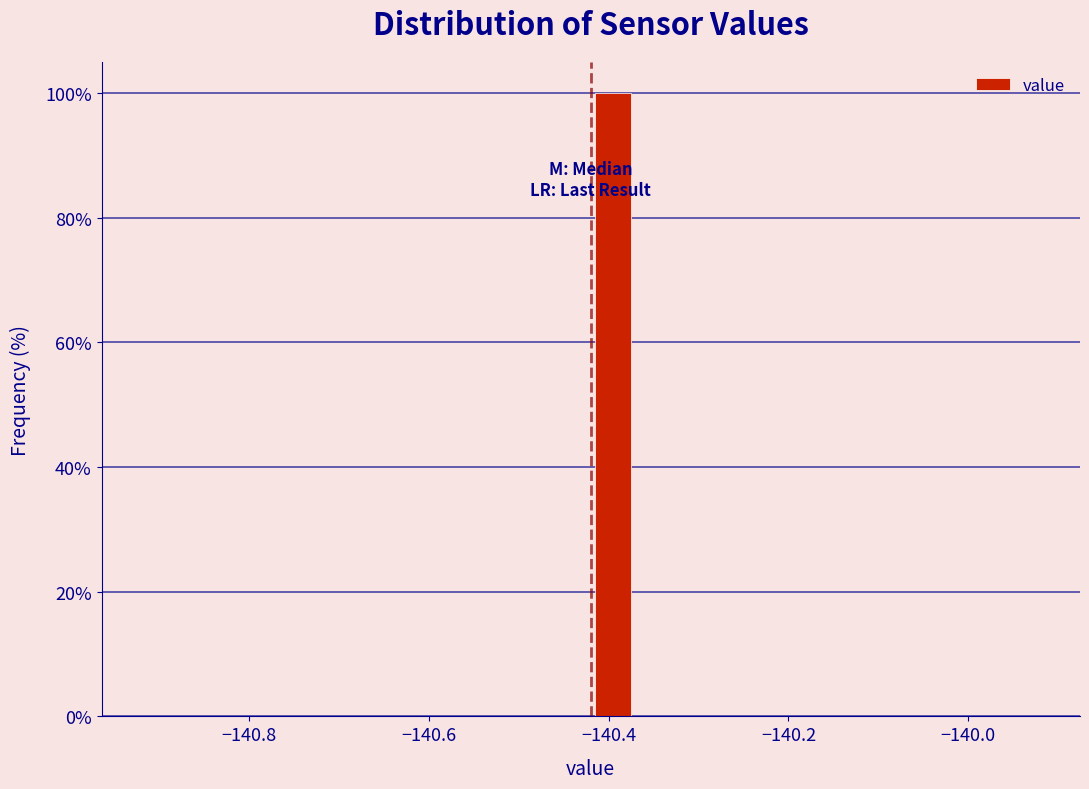

Read against the x-axis, roughly where is the centre of the tallest bar?

-140.40